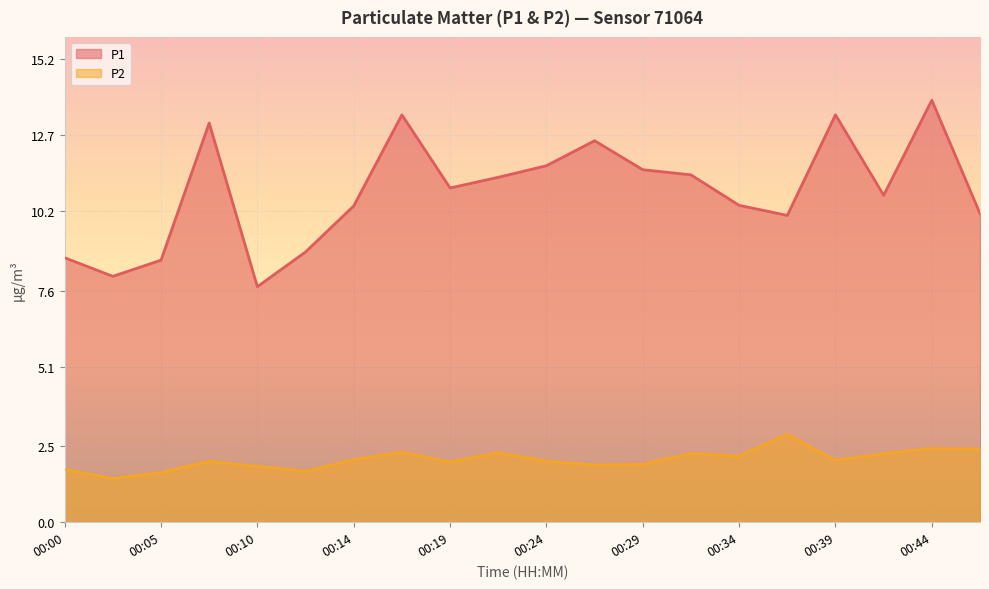

Rank the series at 00:00 from highest to lowest value.

P1, P2